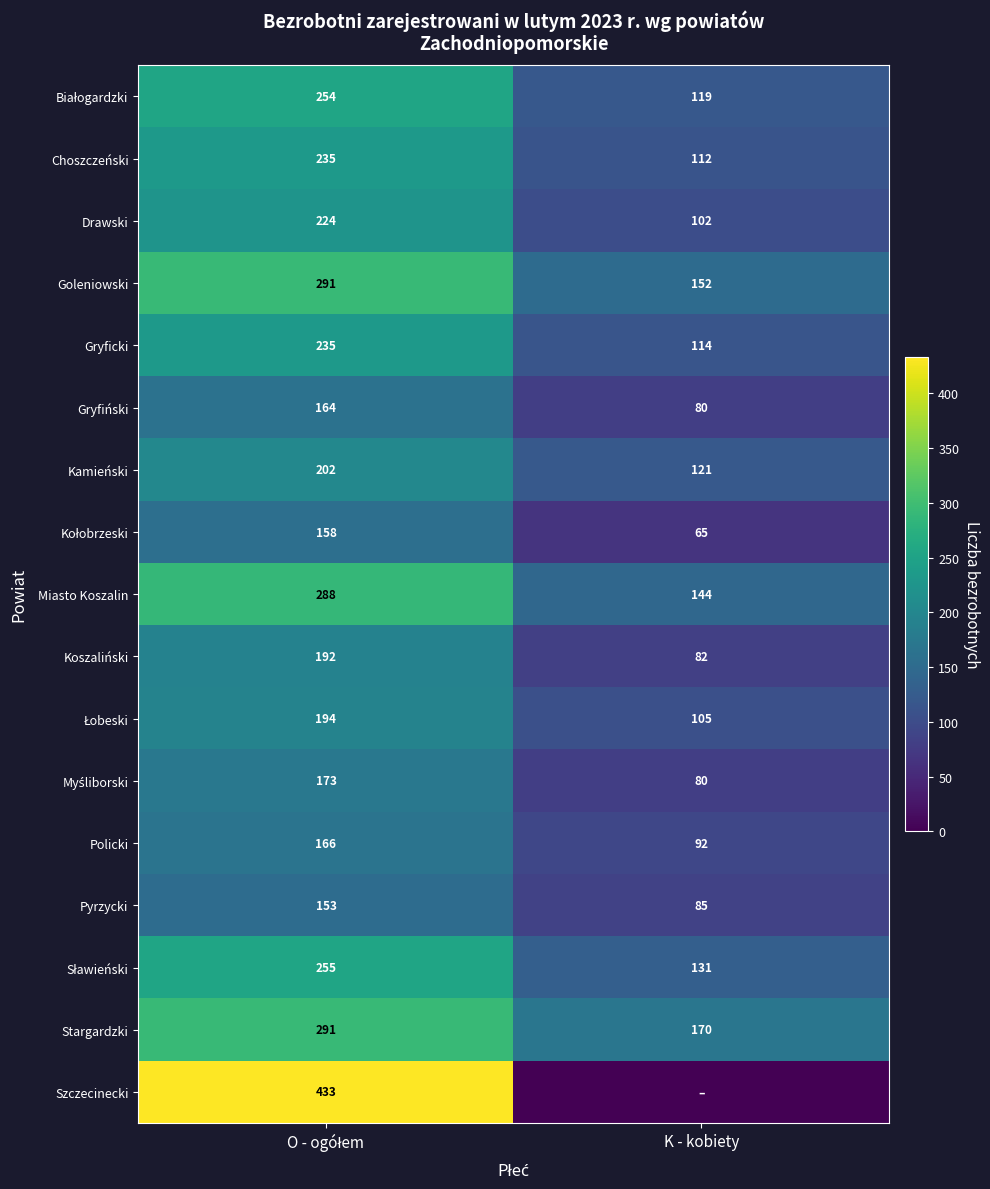

Between O - ogółem and K - kobiety, which is larger?

O - ogółem